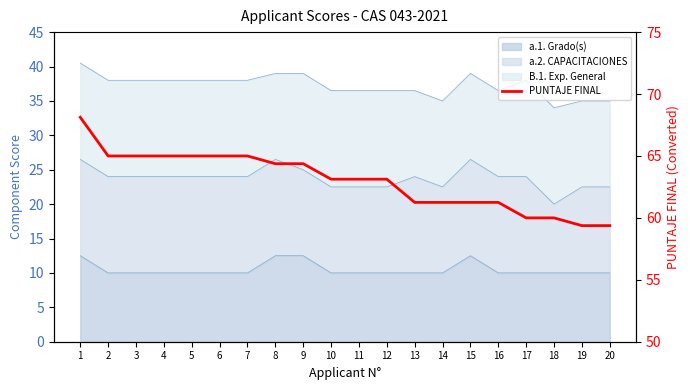

What is the difference between the second highest and minimum values?

5.6